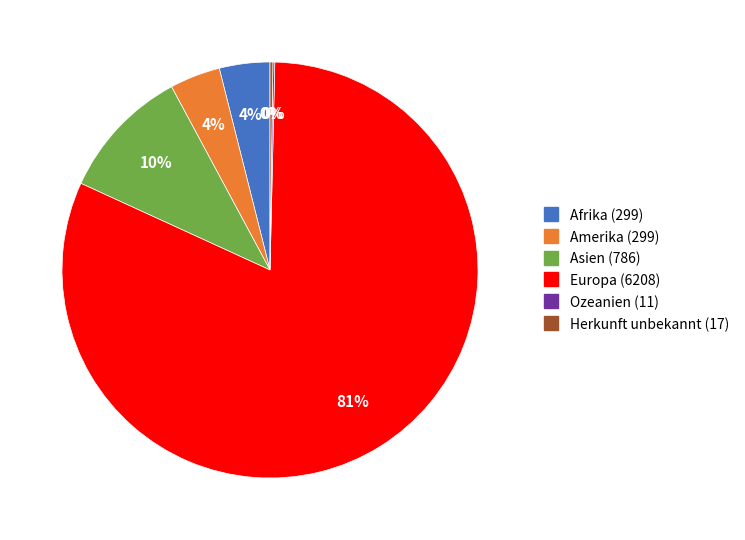

Which has a higher value, Europa or Amerika?

Europa